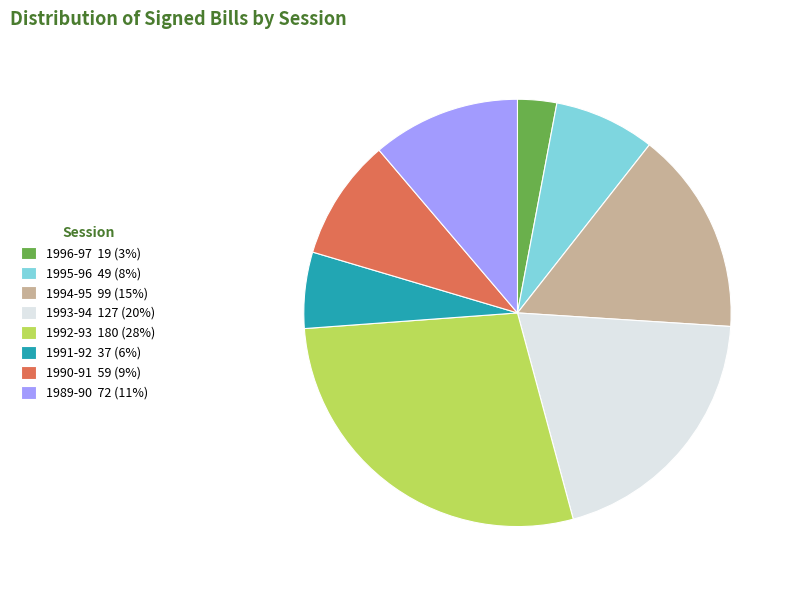

The 1991-92 37 (6%) slice represents 15% of the pie. True or false?

False